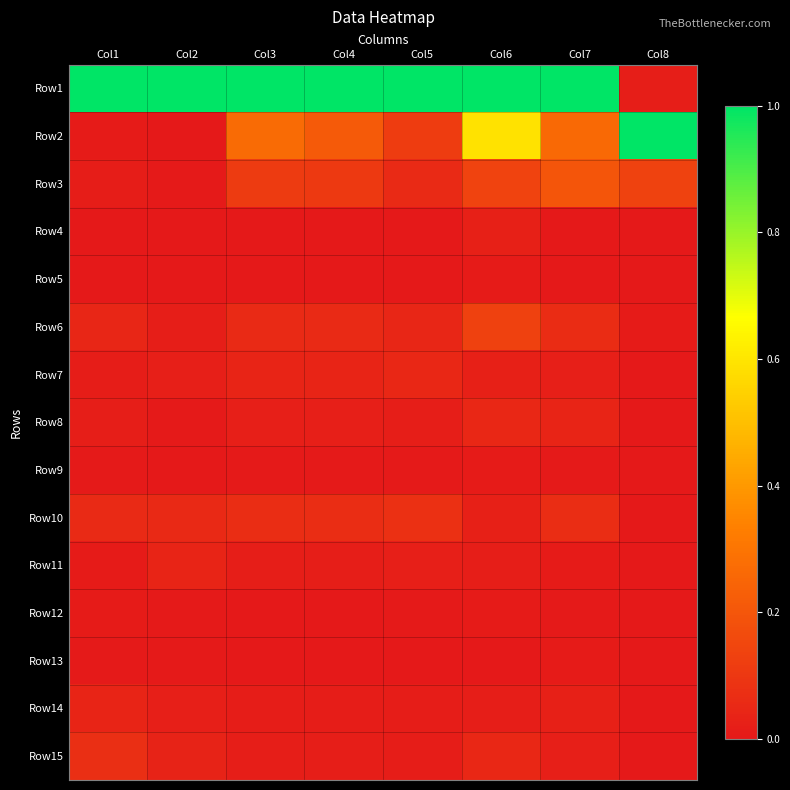

Which category has the highest value across all series?

Col1